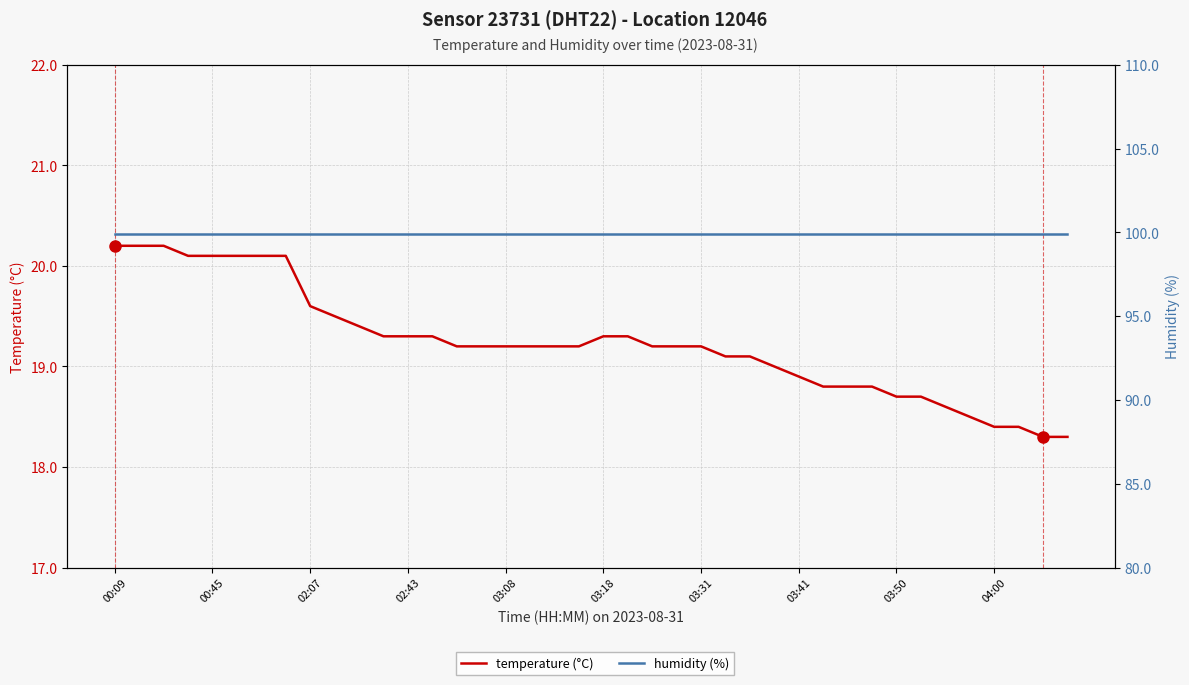

At how many categories does at least one series exceed 71?

40